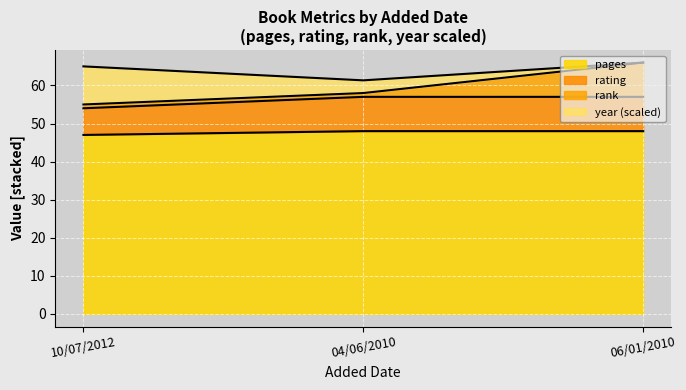

Does the chart display data point markers on the line(s)?

No